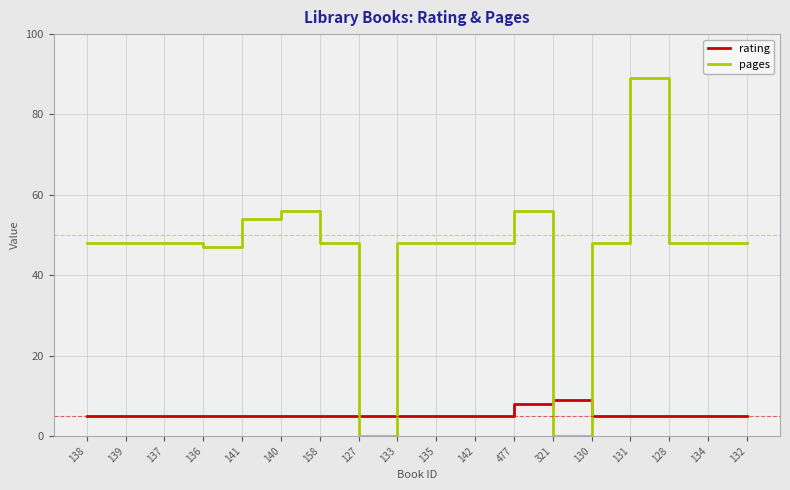

What is the difference between the maximum and second lowest values in the pages series?

89